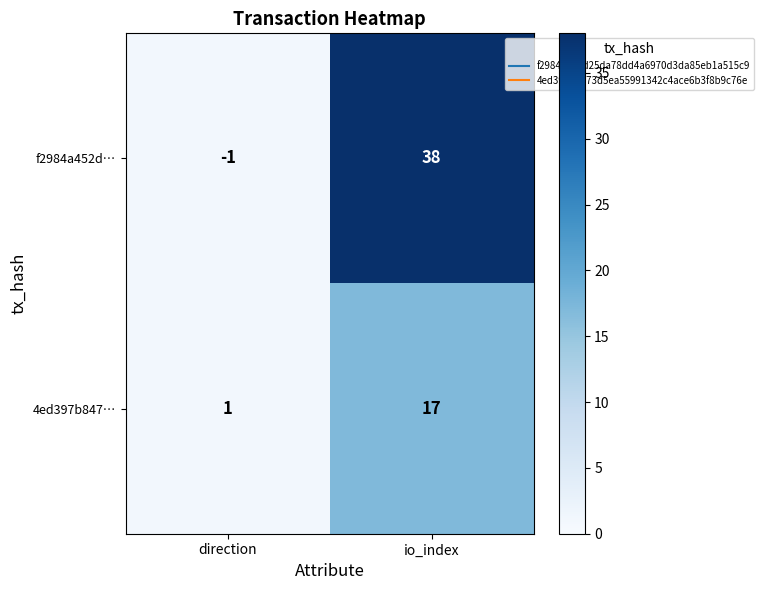

What is the total value across all series at io_index?

55